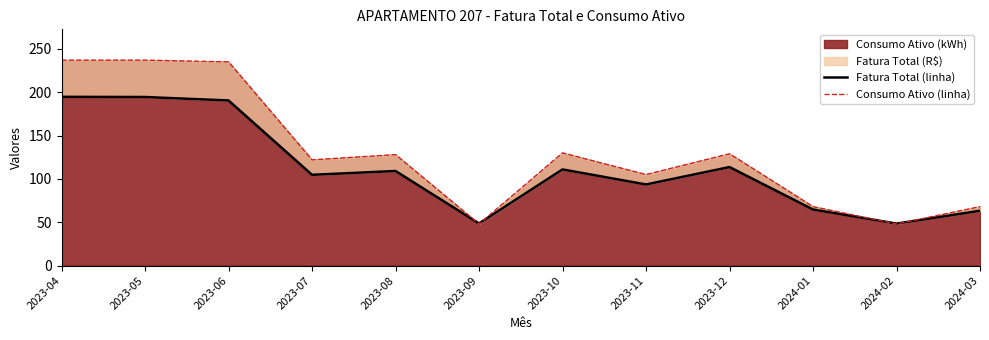

List the series in order of their overall mean, highest first.

Consumo Ativo (linha), Fatura Total (linha)